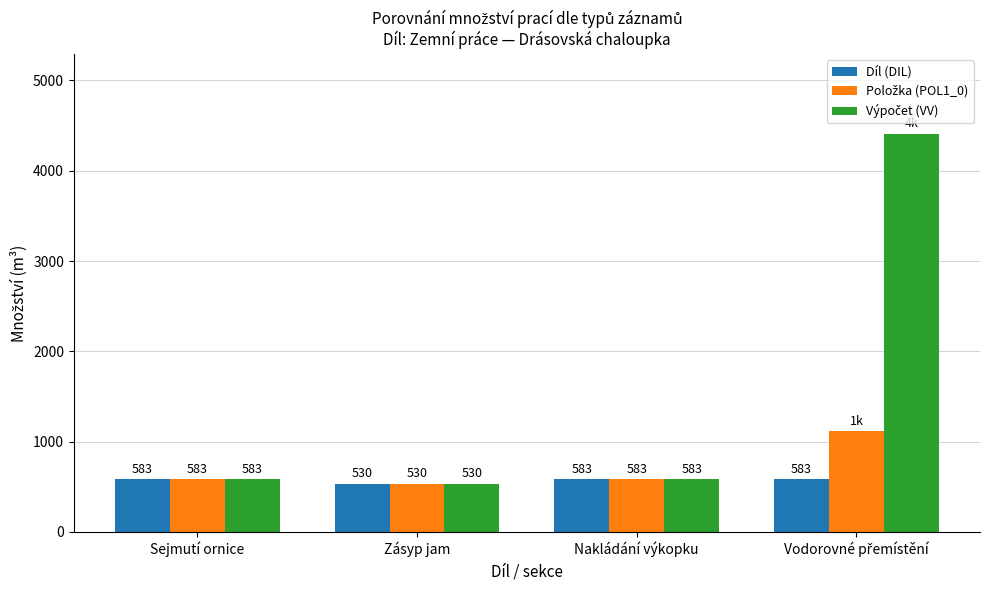

How many bars are there in each group?

3